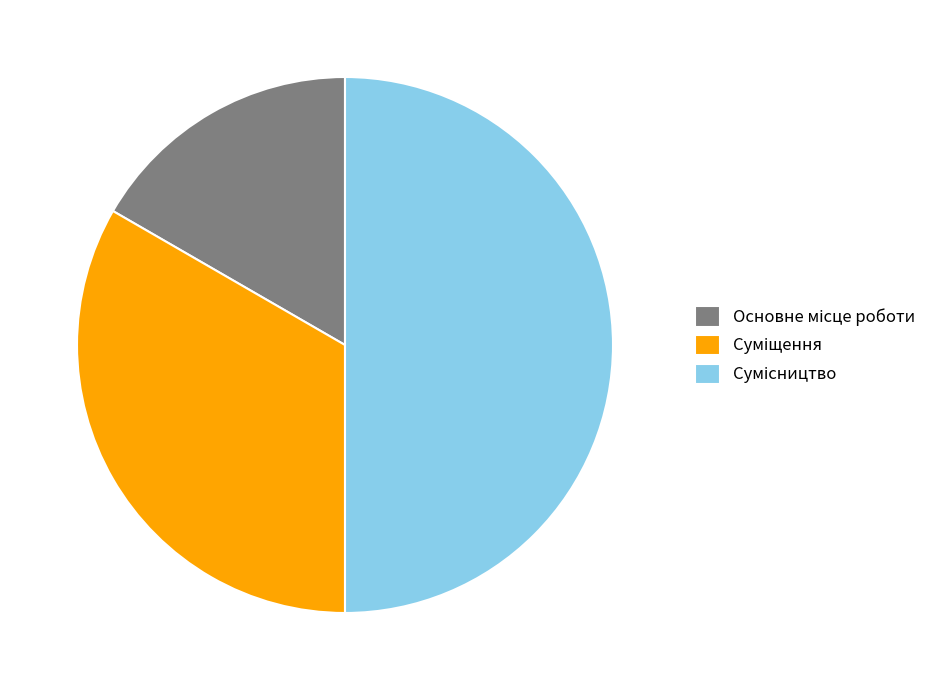

What percentage is the Основне місце роботи slice, to the nearest percent?

17%